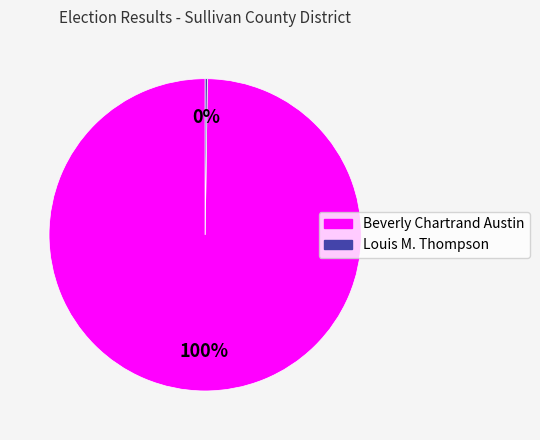

What percentage is the Beverly Chartrand Austin slice, to the nearest percent?

100%